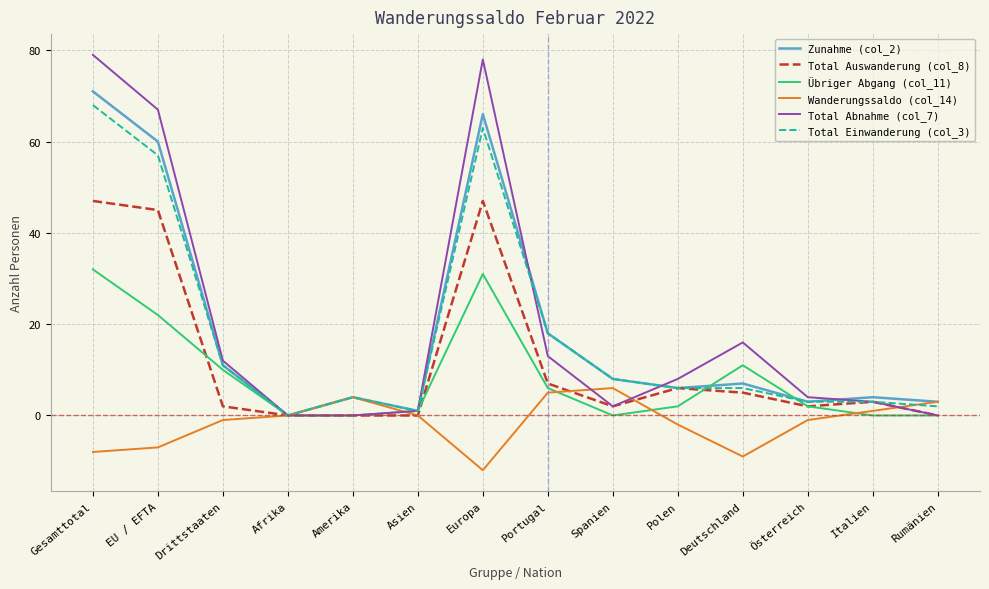

What is the total value across all series at Österreich?

13